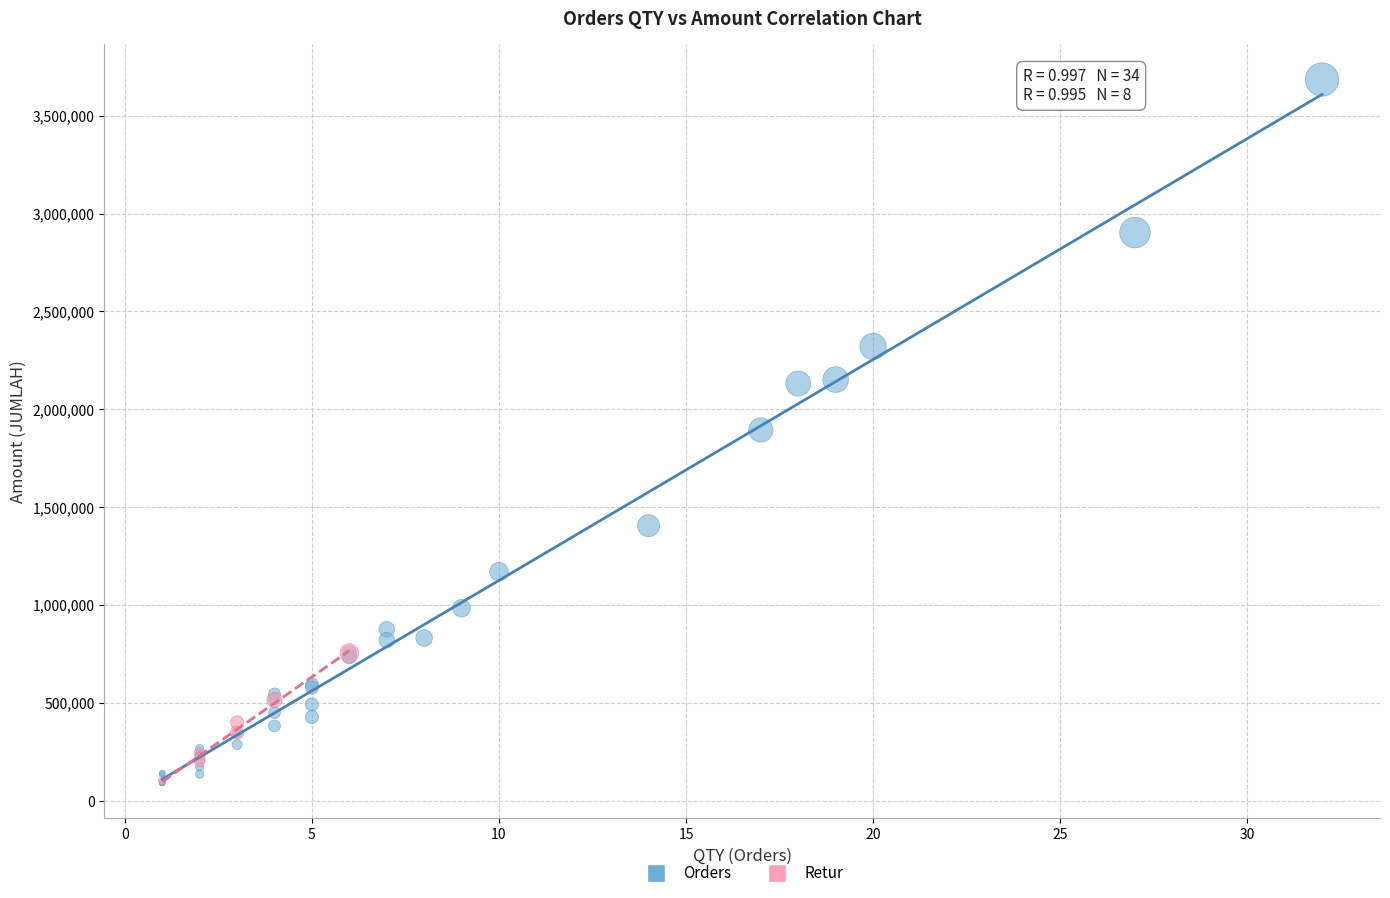

Which series has the largest Y range (max minus min)?

Orders